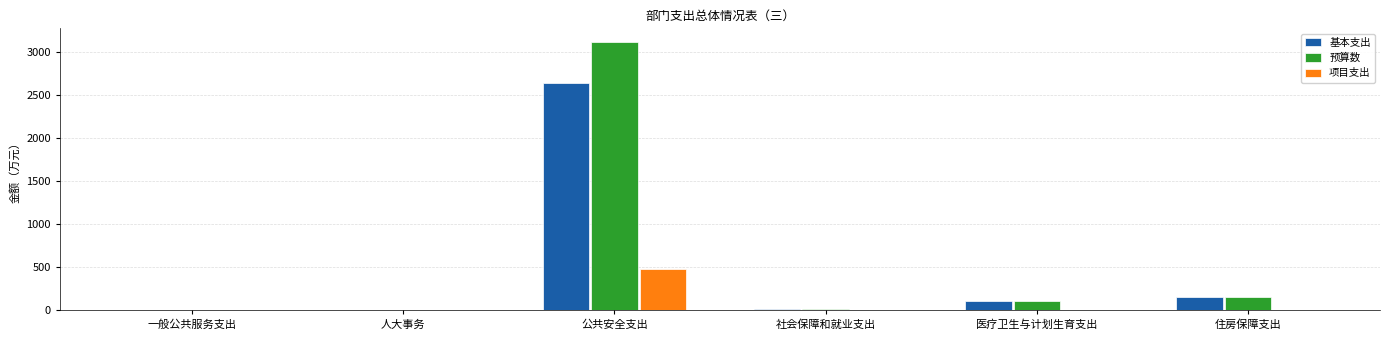

What is the greatest value displayed?

3117.0